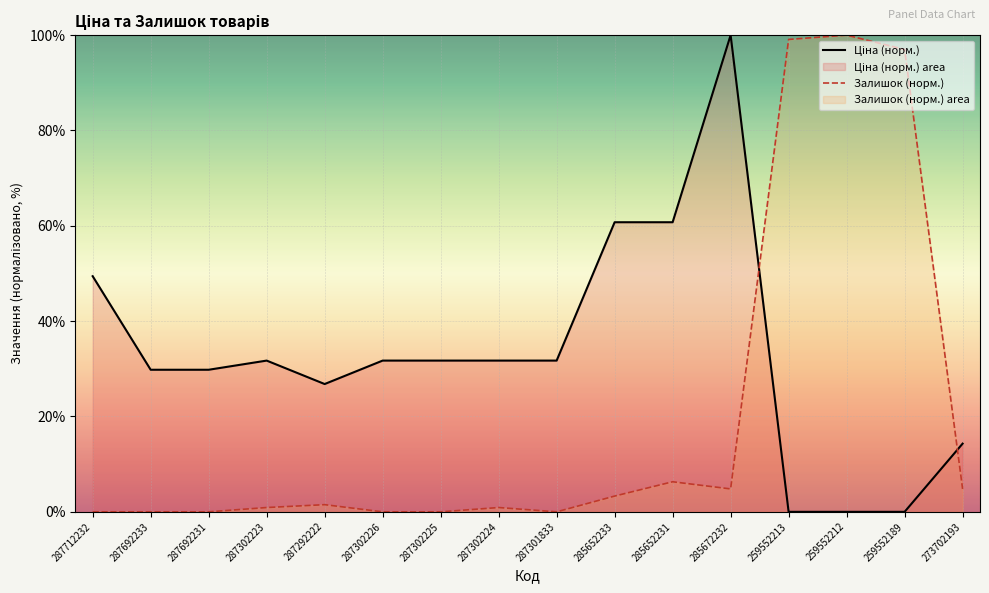

How many values in the Ціна (норм.) series exceed 31?

9